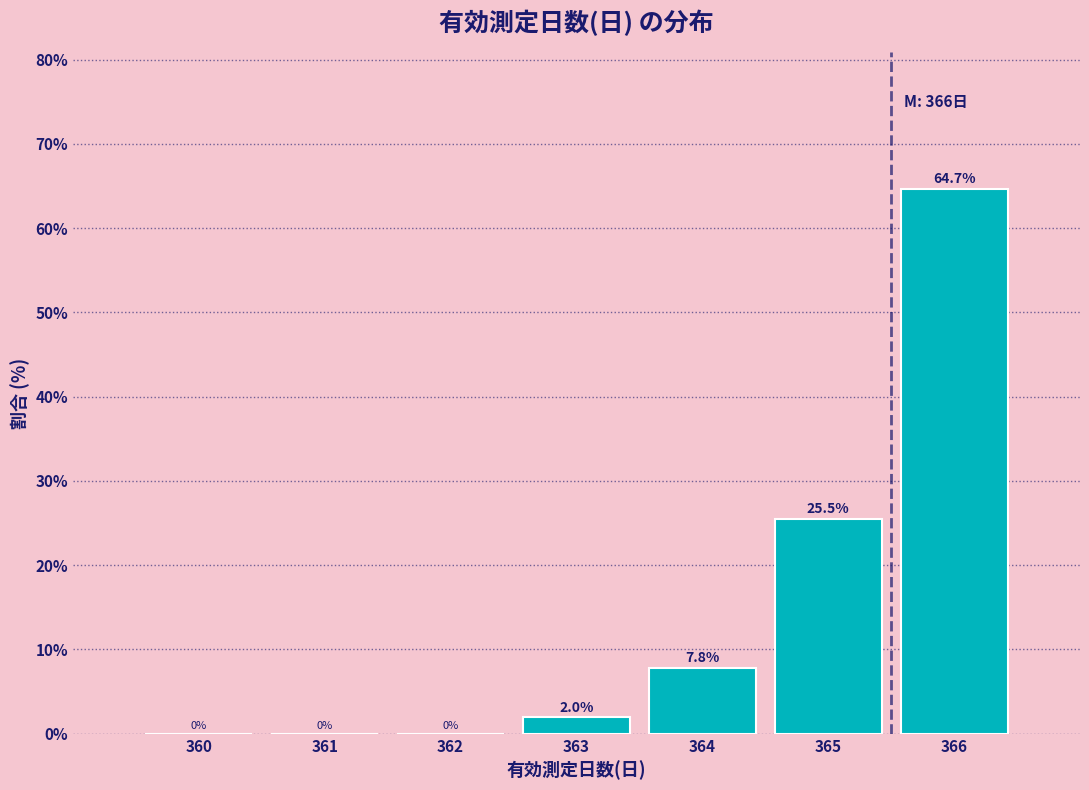

Reading left to right, list all the values displayed in this chart.

360=0.0	361=0.0	362=0.0	363=2.0	364=7.8	365=25.5	366=64.7